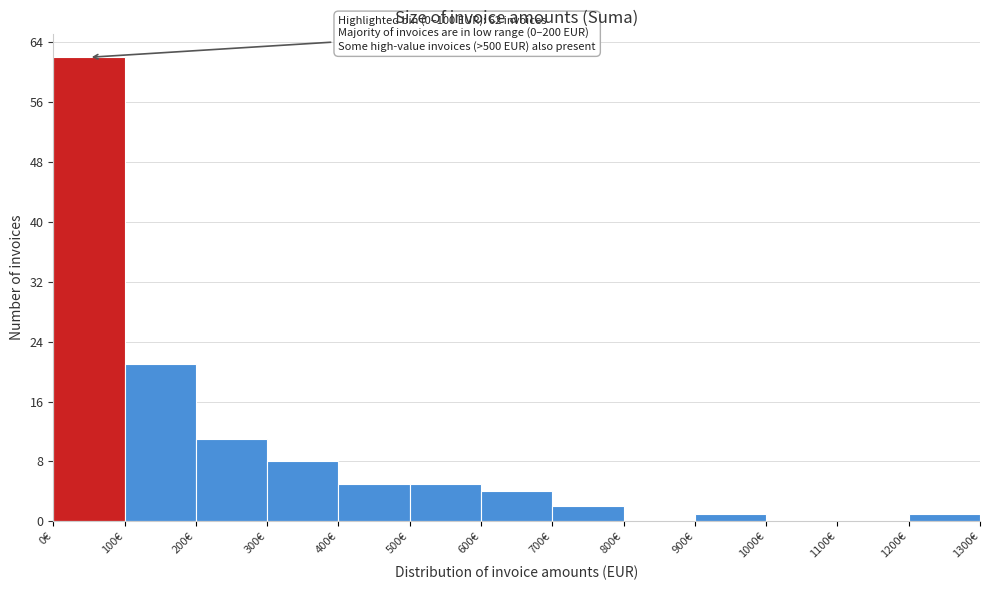

Which range on the x-axis has the tallest bar?

0 to 100